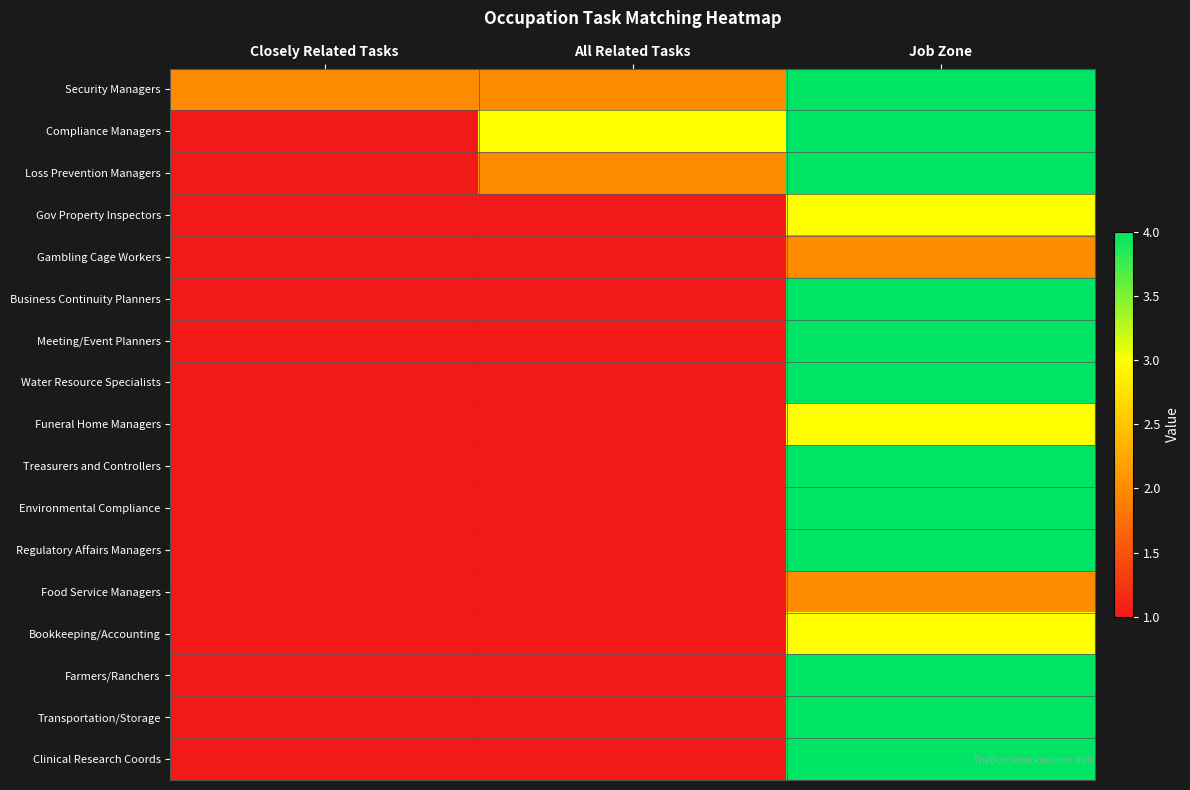

Which category has the highest value across all series?

Job Zone